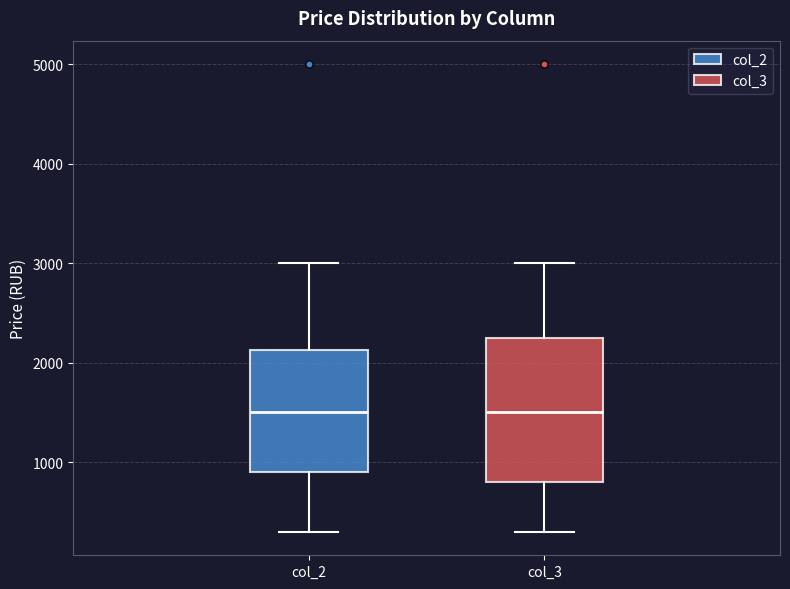

Reading left to right, transcribe this box plot: for each box, give where its median line is, the range the box spans, and where its two whiskers end, as read against the y-axis. The values are not printed on the chart, so give them approximately, as read against the axis.

col_2: median 1500, box 900 to 2100, whiskers 300 to 3000
col_3: median 1500, box 800 to 2300, whiskers 300 to 3000